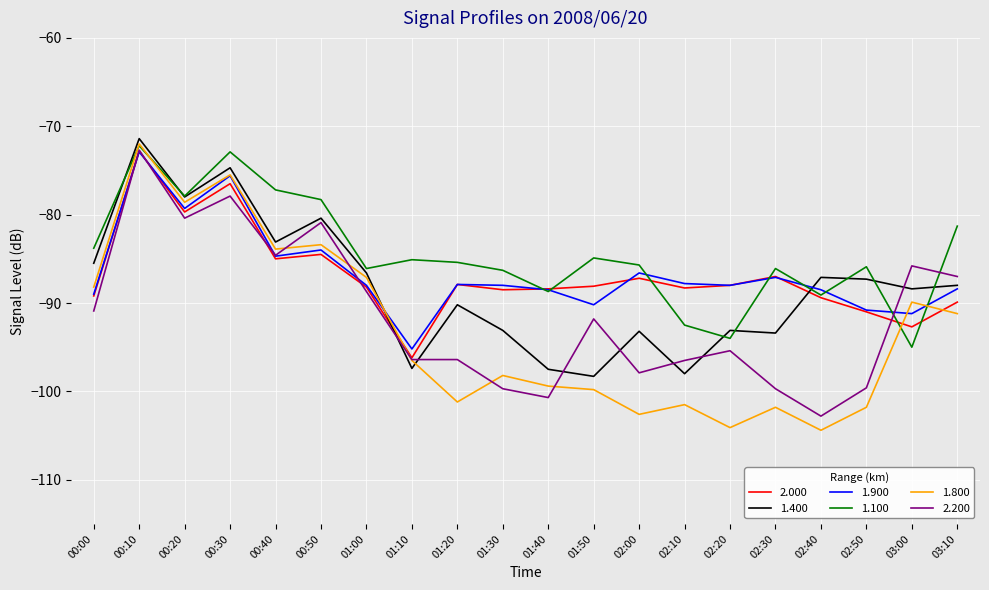

True or false: 1.900 and 1.100 cross at least once.

True